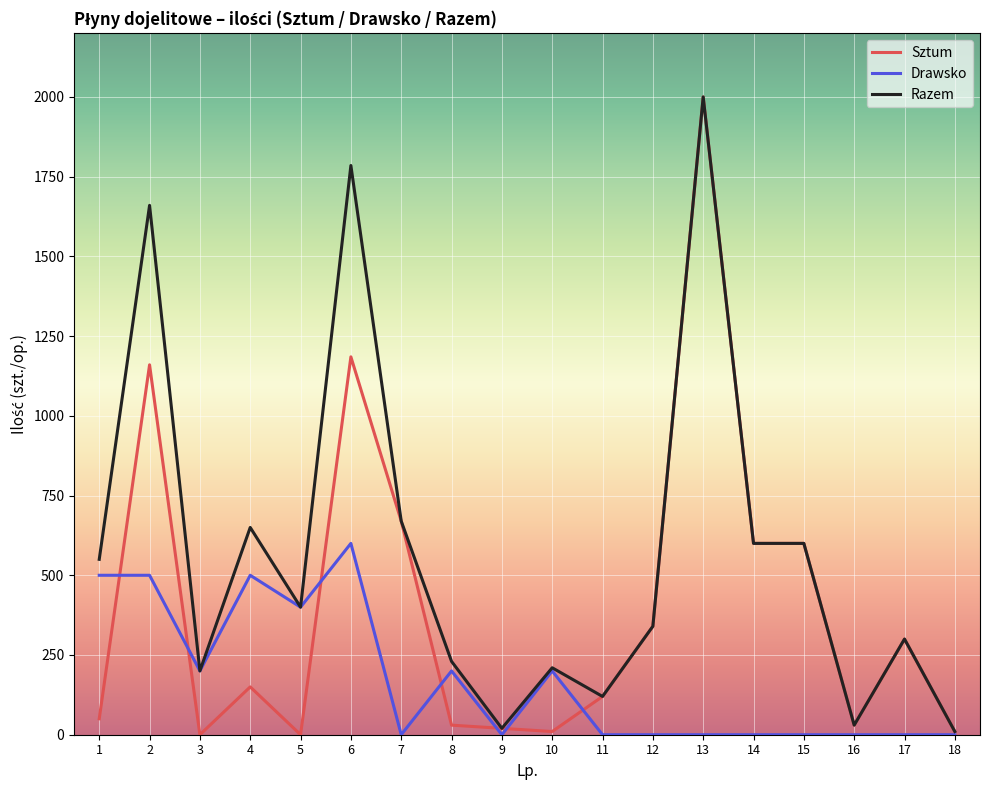

Reading right to left, what are all the values shown in this chart?

Sztum: 18=10	17=300	16=30	15=600	14=600	13=2000	12=340	11=120	10=10	9=20	8=30	7=670	6=1185	5=0	4=150	3=0	2=1160	1=50
Drawsko: 18=0	17=0	16=0	15=0	14=0	13=0	12=0	11=0	10=200	9=0	8=200	7=0	6=600	5=400	4=500	3=200	2=500	1=500
Razem: 18=10	17=300	16=30	15=600	14=600	13=2000	12=340	11=120	10=210	9=20	8=230	7=670	6=1785	5=400	4=650	3=200	2=1660	1=550